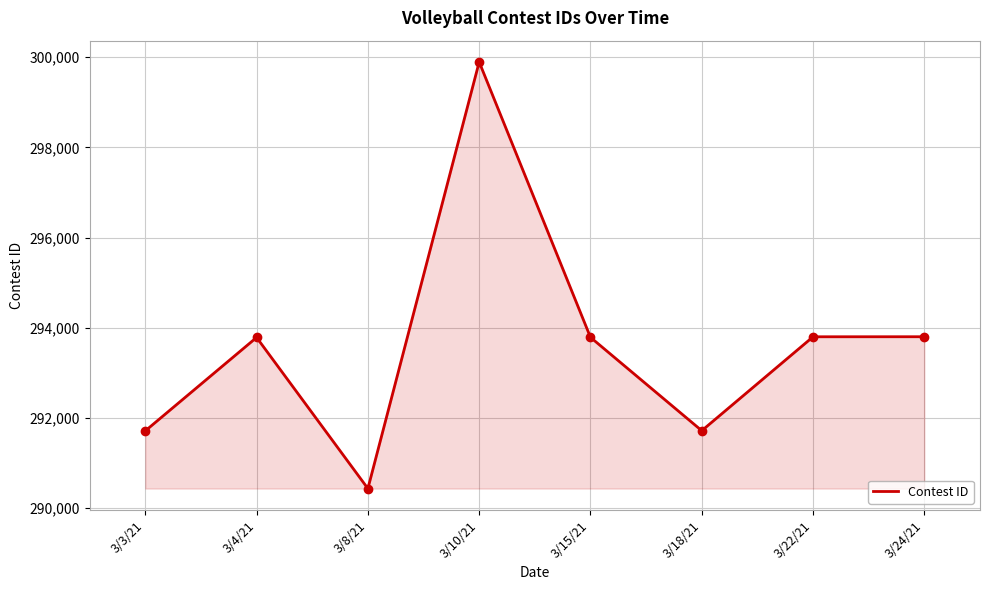

What is the sum of the values at 3/4/21 and 3/24/21?

587588